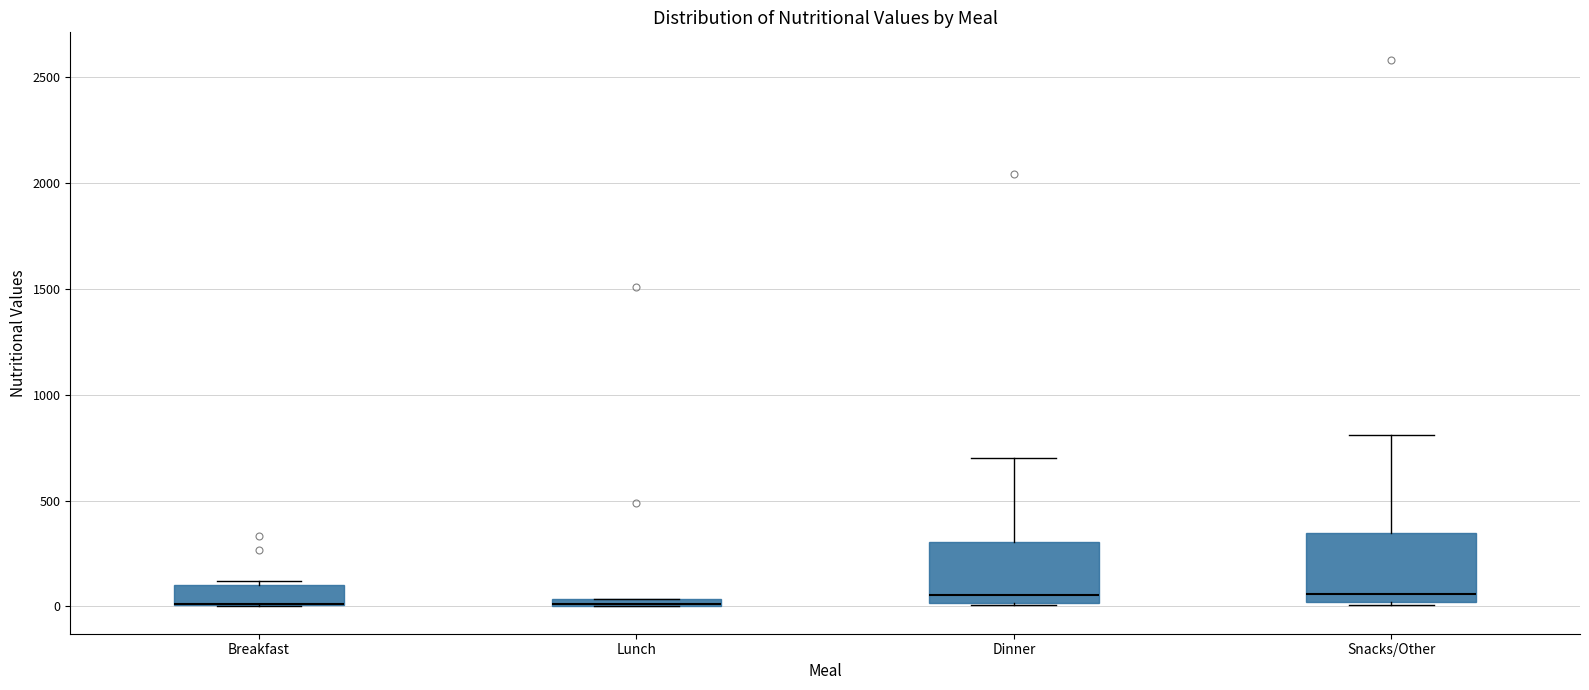

Where is the lower edge of the box for Snacks/Other on the y-axis? The values are not printed on the chart, so give them approximately, as read against the axis.

0